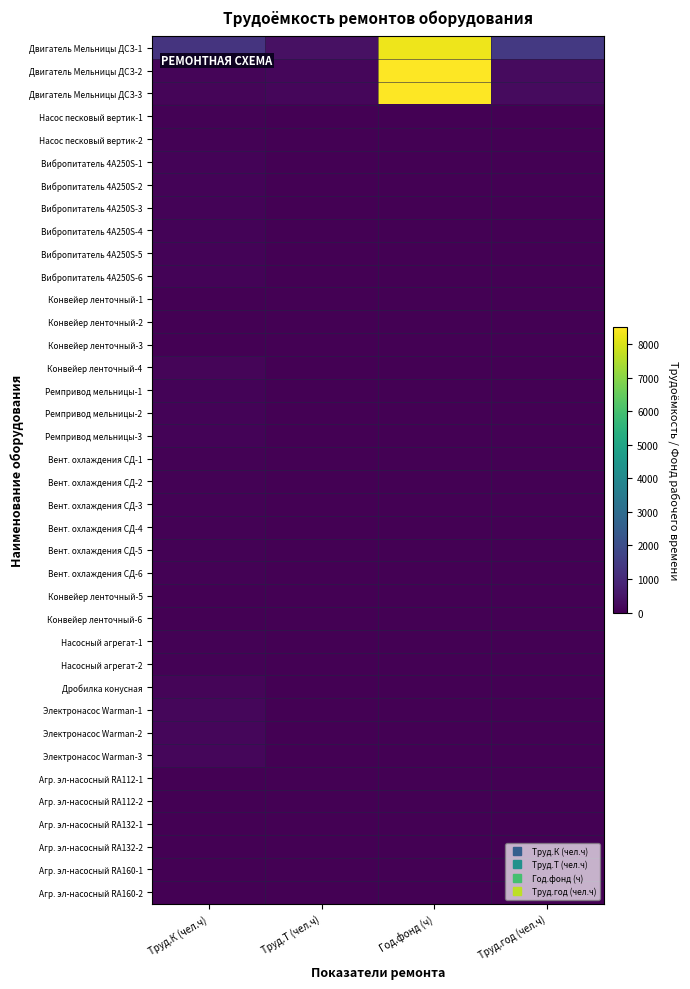

At which category does the chart reach its minimum across all series?

Труд.Т (чел.ч)